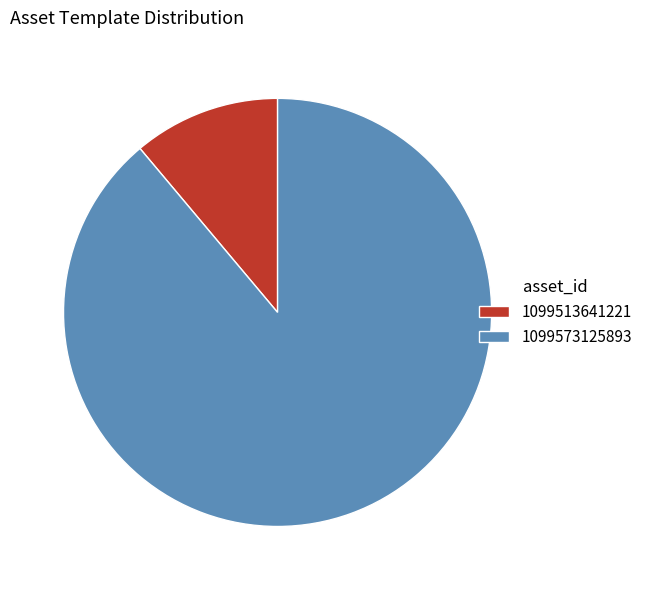

Combined, do 1099513641221 and 1099573125893 account for over 50%?

Yes